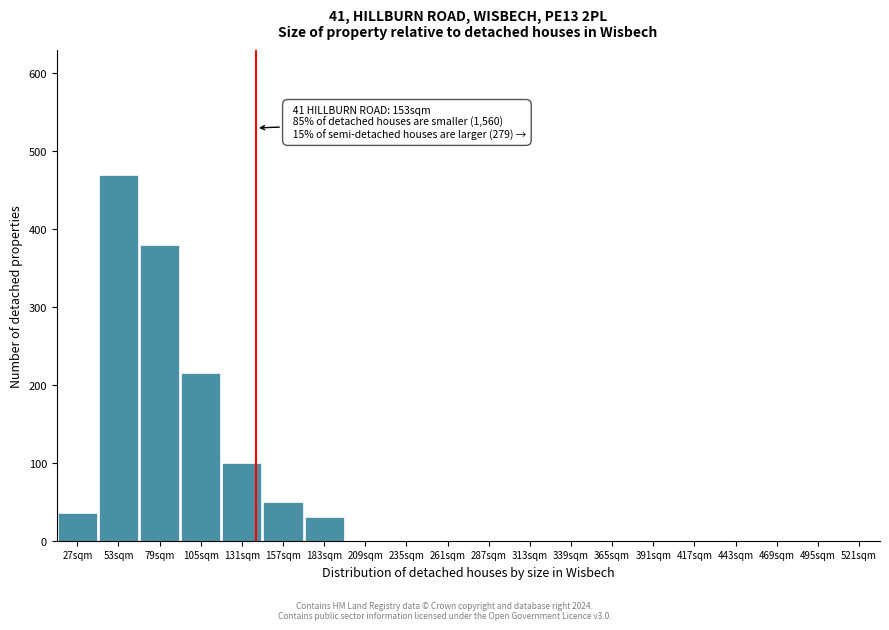

Reading right to left, what are all the values shown in this chart?

521sqm=0	495sqm=0	469sqm=0	443sqm=0	417sqm=0	391sqm=0	365sqm=0	339sqm=0	313sqm=0	287sqm=0	261sqm=0	235sqm=0	209sqm=0	183sqm=30	157sqm=50	131sqm=100	105sqm=215	79sqm=380	53sqm=470	27sqm=35